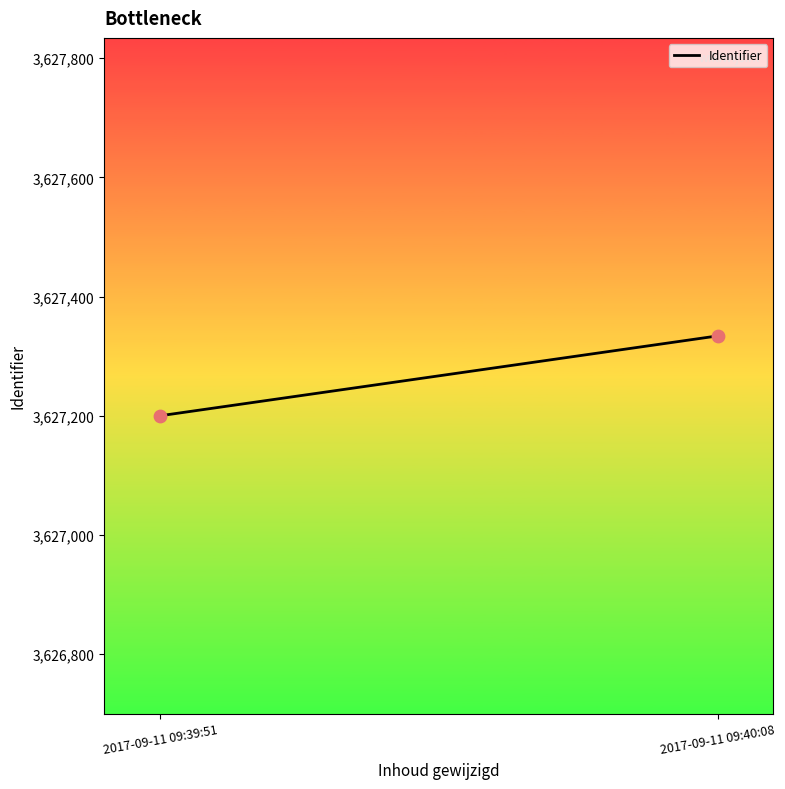

What is the average Y value?

3627267